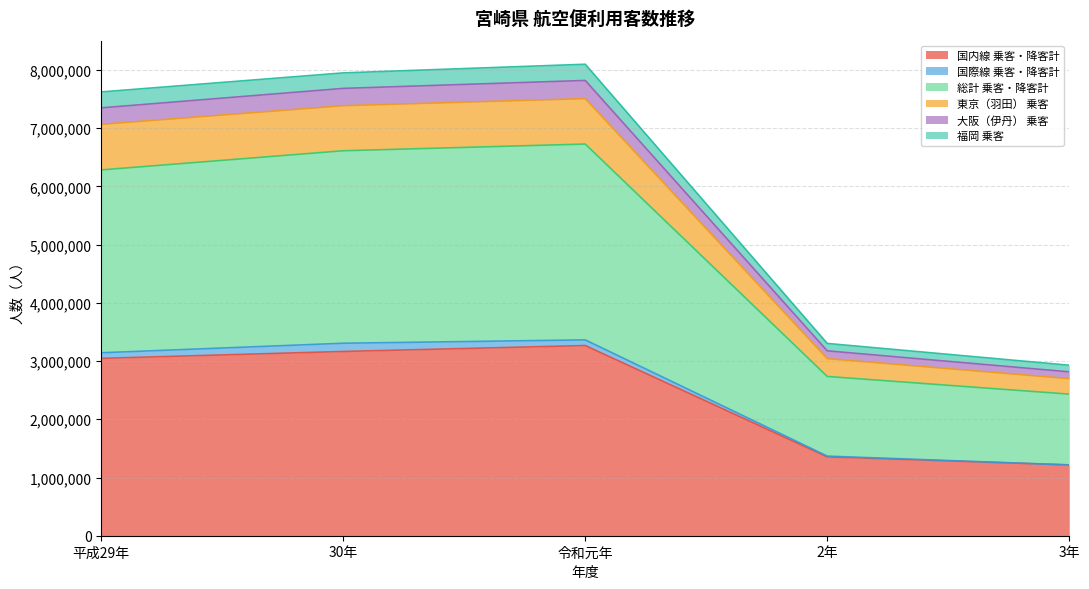

What is the label of the 2nd point from the left?

30年